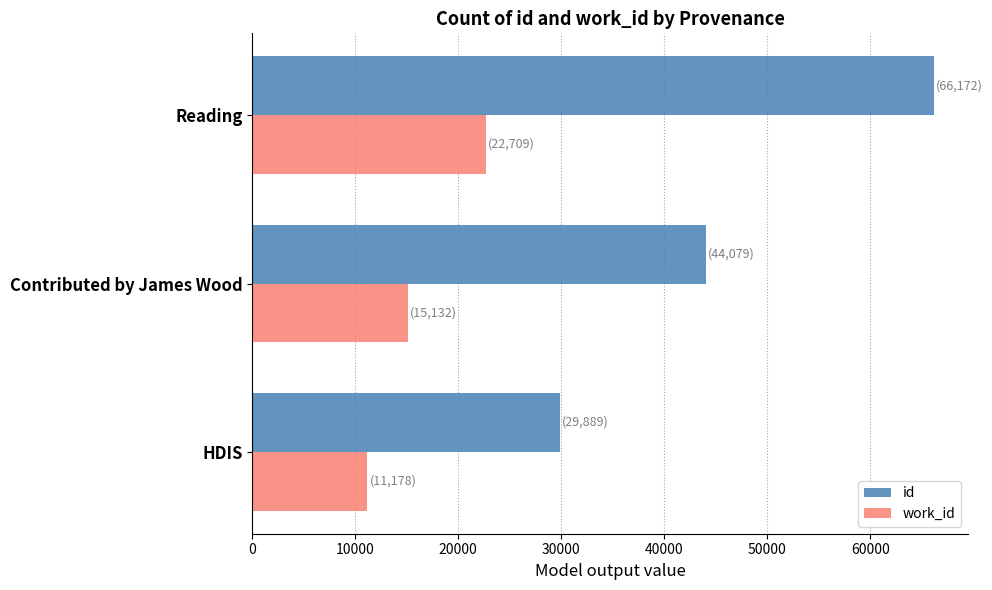

How many data points does each series have?

3